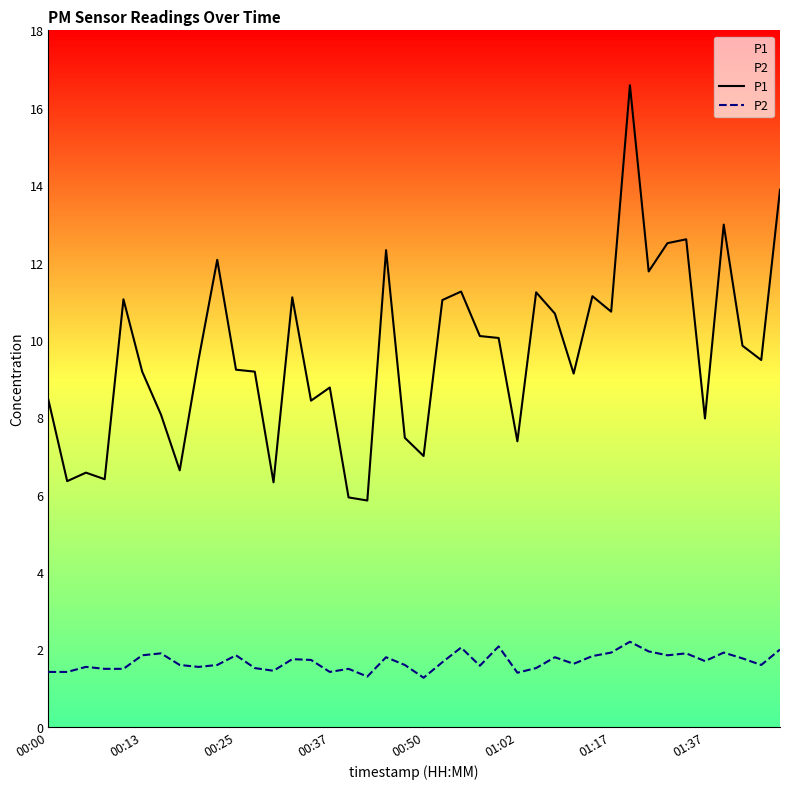

What is the smallest value displayed?

1.3